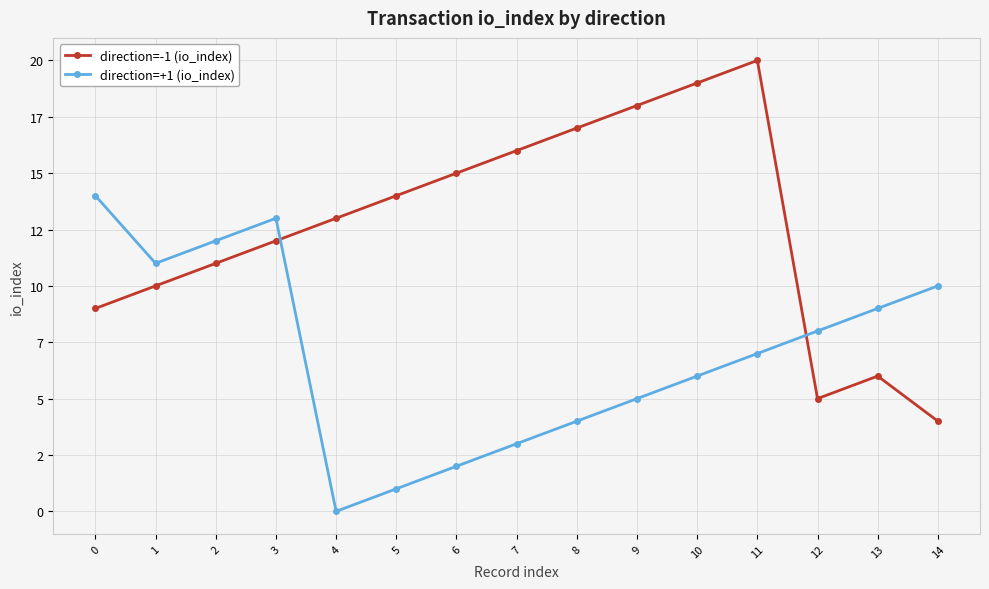

Is this an area chart (filled region under the line)?

No